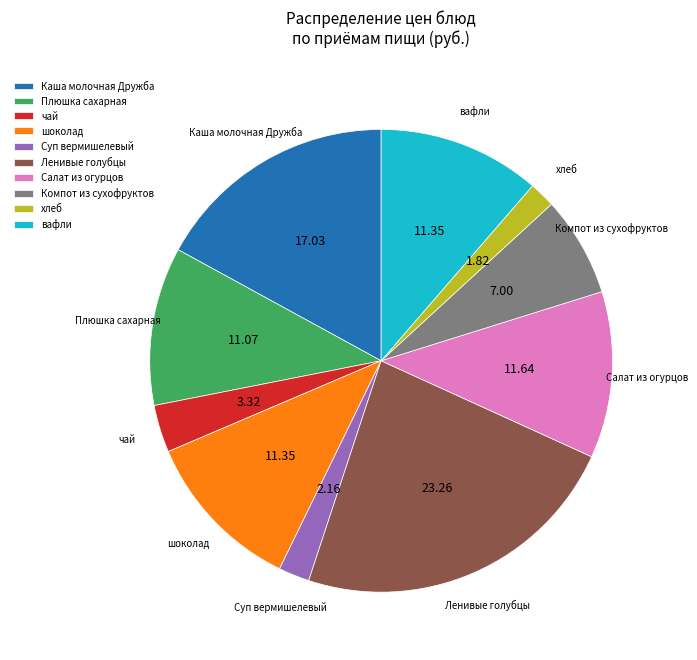

What is the largest slice in the pie chart?

Ленивые голубцы